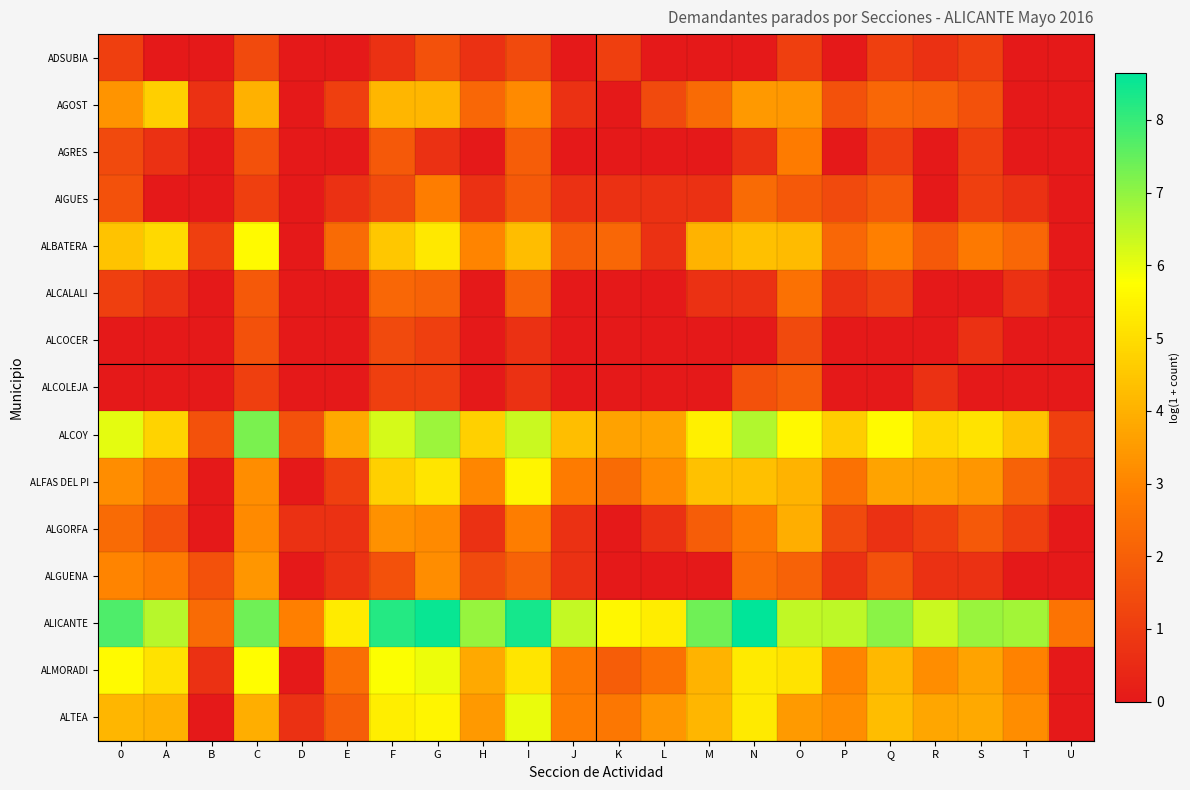

Reading left to right, what are all the values shown in this chart?

ADSUBIA: 0=1.1	A=0.0	B=0.0	C=1.4	D=0.0	E=0.0	F=0.7	G=1.6	H=0.7	I=1.4	J=0.0	K=1.1	L=0.0	M=0.0	N=0.0	O=1.1	P=0.0	Q=1.1	R=0.7	S=1.1	T=0.0	U=0.0
AGOST: 0=3.4	A=4.7	B=0.7	C=4.0	D=0.0	E=1.1	F=4.1	G=4.1	H=2.2	I=3.1	J=0.7	K=0.0	L=1.4	M=2.3	N=3.5	O=3.4	P=1.6	Q=2.2	R=2.1	S=1.6	T=0.0	U=0.0
AGRES: 0=1.4	A=0.7	B=0.0	C=1.6	D=0.0	E=0.0	F=1.8	G=0.7	H=0.0	I=1.9	J=0.0	K=0.0	L=0.0	M=0.0	N=0.7	O=2.8	P=0.0	Q=1.1	R=0.0	S=1.1	T=0.0	U=0.0
AIGUES: 0=1.6	A=0.0	B=0.0	C=1.1	D=0.0	E=0.7	F=1.4	G=2.8	H=0.7	I=1.8	J=0.7	K=0.7	L=0.7	M=0.7	N=2.3	O=1.8	P=1.4	Q=1.8	R=0.0	S=1.1	T=0.7	U=0.0
ALBATERA: 0=4.4	A=4.9	B=1.1	C=5.7	D=0.0	E=2.3	F=4.5	G=5.3	H=3.0	I=4.3	J=1.9	K=2.2	L=0.7	M=4.1	N=4.3	O=4.2	P=2.2	Q=2.9	R=1.8	S=2.7	T=2.2	U=0.0
ALCALALI: 0=1.1	A=0.7	B=0.0	C=1.8	D=0.0	E=0.0	F=2.2	G=2.1	H=0.0	I=2.1	J=0.0	K=0.0	L=0.0	M=0.7	N=0.7	O=2.5	P=0.7	Q=1.1	R=0.0	S=0.0	T=0.7	U=0.0
ALCOCER: 0=0.0	A=0.0	B=0.0	C=1.6	D=0.0	E=0.0	F=1.4	G=1.1	H=0.0	I=0.7	J=0.0	K=0.0	L=0.0	M=0.0	N=0.0	O=1.4	P=0.0	Q=0.0	R=0.0	S=0.7	T=0.0	U=0.0
ALCOLEJA: 0=0.0	A=0.0	B=0.0	C=1.1	D=0.0	E=0.0	F=1.1	G=1.1	H=0.0	I=0.7	J=0.0	K=0.0	L=0.0	M=0.0	N=1.6	O=1.9	P=0.0	Q=0.0	R=0.7	S=0.0	T=0.0	U=0.0
ALCOY: 0=6.1	A=4.8	B=1.6	C=7.2	D=1.6	E=3.8	F=6.2	G=6.9	H=4.7	I=6.4	J=4.3	K=3.7	L=3.7	M=5.4	N=6.6	O=5.6	P=4.6	Q=5.7	R=4.9	S=5.1	T=4.4	U=1.1
ALFAS DEL PI: 0=3.2	A=2.6	B=0.0	C=3.2	D=0.0	E=1.1	F=4.7	G=5.2	H=3.0	I=5.5	J=2.8	K=2.3	L=3.1	M=4.4	N=4.3	O=4.1	P=2.5	Q=3.7	R=3.6	S=3.4	T=2.1	U=0.7
ALGORFA: 0=2.3	A=1.6	B=0.0	C=3.1	D=0.7	E=0.7	F=3.3	G=3.1	H=0.7	I=2.8	J=0.7	K=0.0	L=0.7	M=1.9	N=2.7	O=3.9	P=1.4	Q=0.7	R=1.1	S=1.8	T=1.1	U=0.0
ALGUENA: 0=3.0	A=2.7	B=1.6	C=3.4	D=0.0	E=0.7	F=1.6	G=3.2	H=1.4	I=2.1	J=0.7	K=0.0	L=0.0	M=0.0	N=2.4	O=2.1	P=0.7	Q=1.6	R=0.7	S=0.7	T=0.0	U=0.0
ALICANTE: 0=7.8	A=6.6	B=2.3	C=7.4	D=2.9	E=5.3	F=8.2	G=8.5	H=6.9	I=8.4	J=6.4	K=5.6	L=5.3	M=7.4	N=8.6	O=6.5	P=6.5	Q=7.1	R=6.4	S=6.9	T=6.8	U=2.6
ALMORADI: 0=5.6	A=5.1	B=0.7	C=5.7	D=0.0	E=2.4	F=5.8	G=6.0	H=3.8	I=5.2	J=2.7	K=1.9	L=2.5	M=4.1	N=5.3	O=5.1	P=3.0	Q=4.2	R=3.2	S=3.7	T=2.9	U=0.0
ALTEA: 0=4.1	A=4.0	B=0.0	C=3.9	D=0.7	E=1.9	F=5.4	G=5.5	H=3.5	I=6.0	J=2.8	K=2.6	L=3.4	M=4.1	N=5.3	O=3.5	P=3.2	Q=4.3	R=3.8	S=3.8	T=3.2	U=0.0